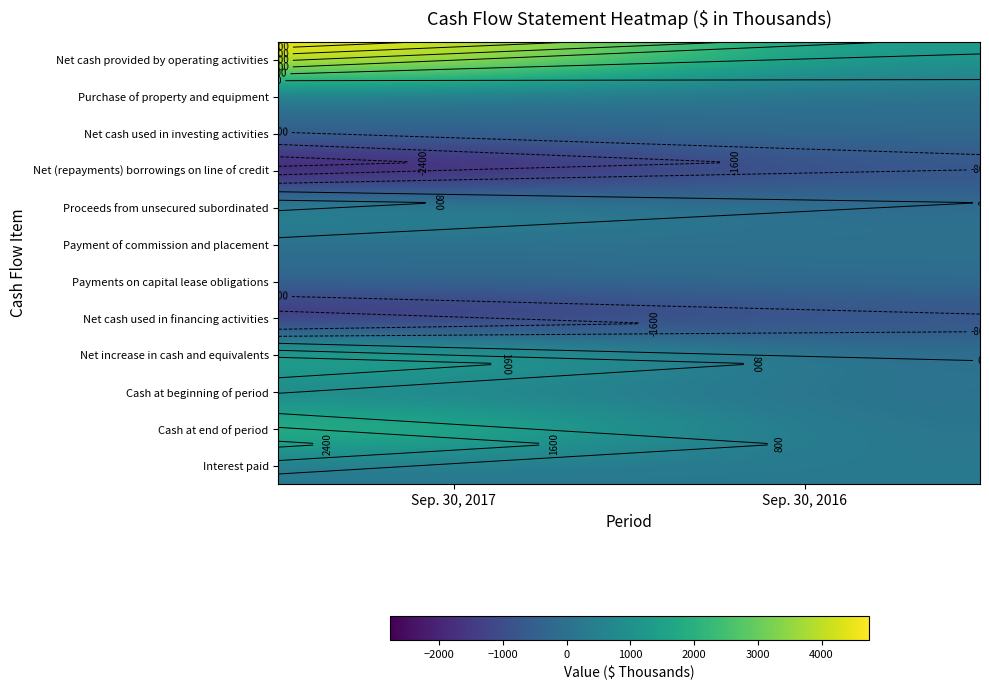

Which series changed the most between Sep. 30, 2017 and Sep. 30, 2016?

Net cash provided by operating activities